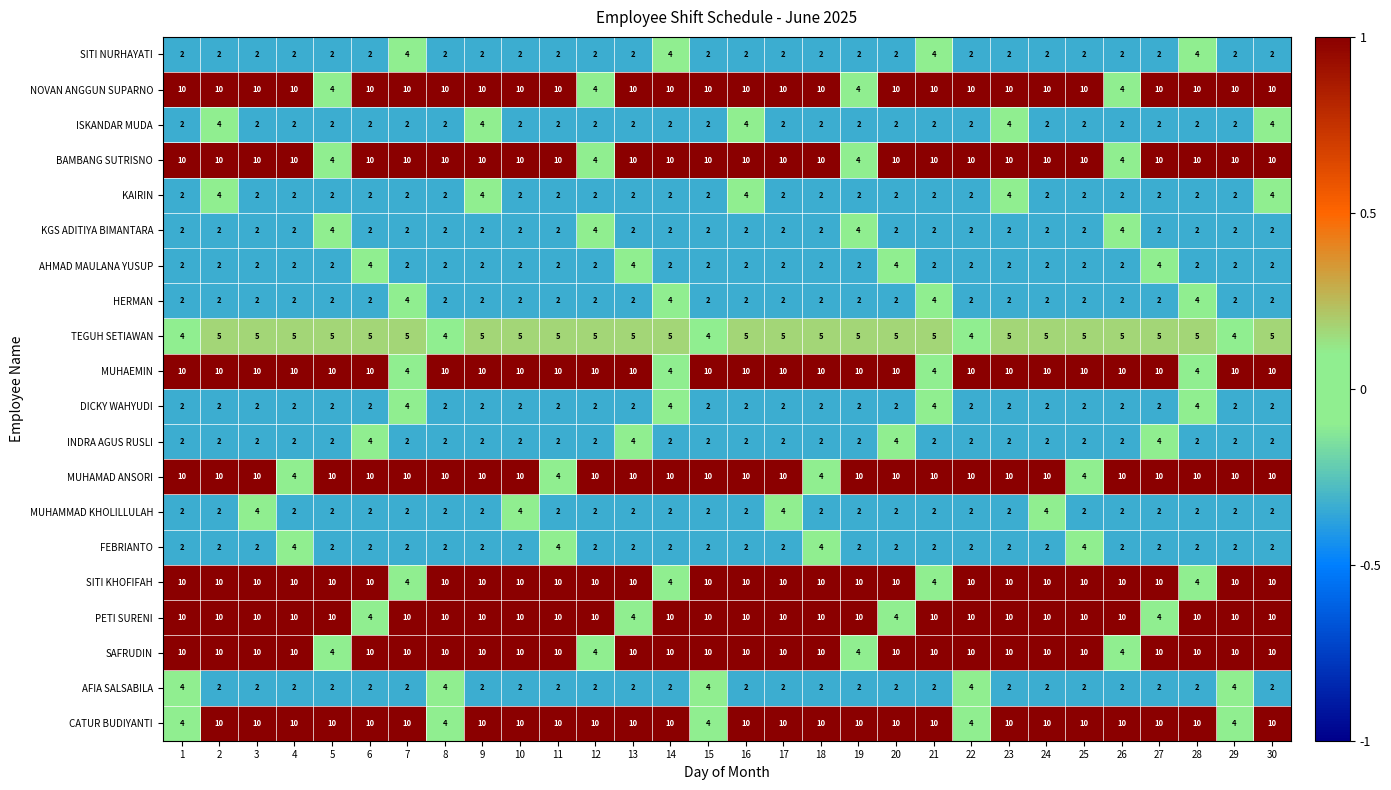

What is the difference between the highest and lowest values at 19?

8